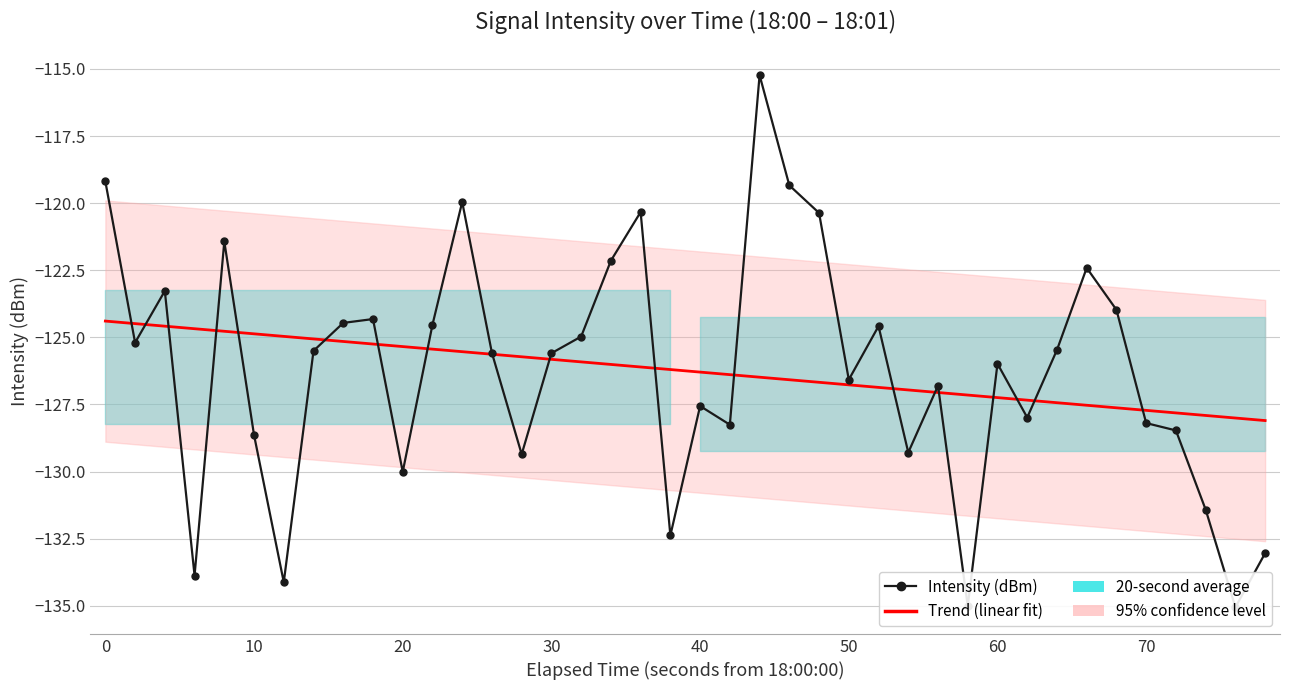

How many intersections are there between Intensity (dBm) and Trend (linear fit)?

19